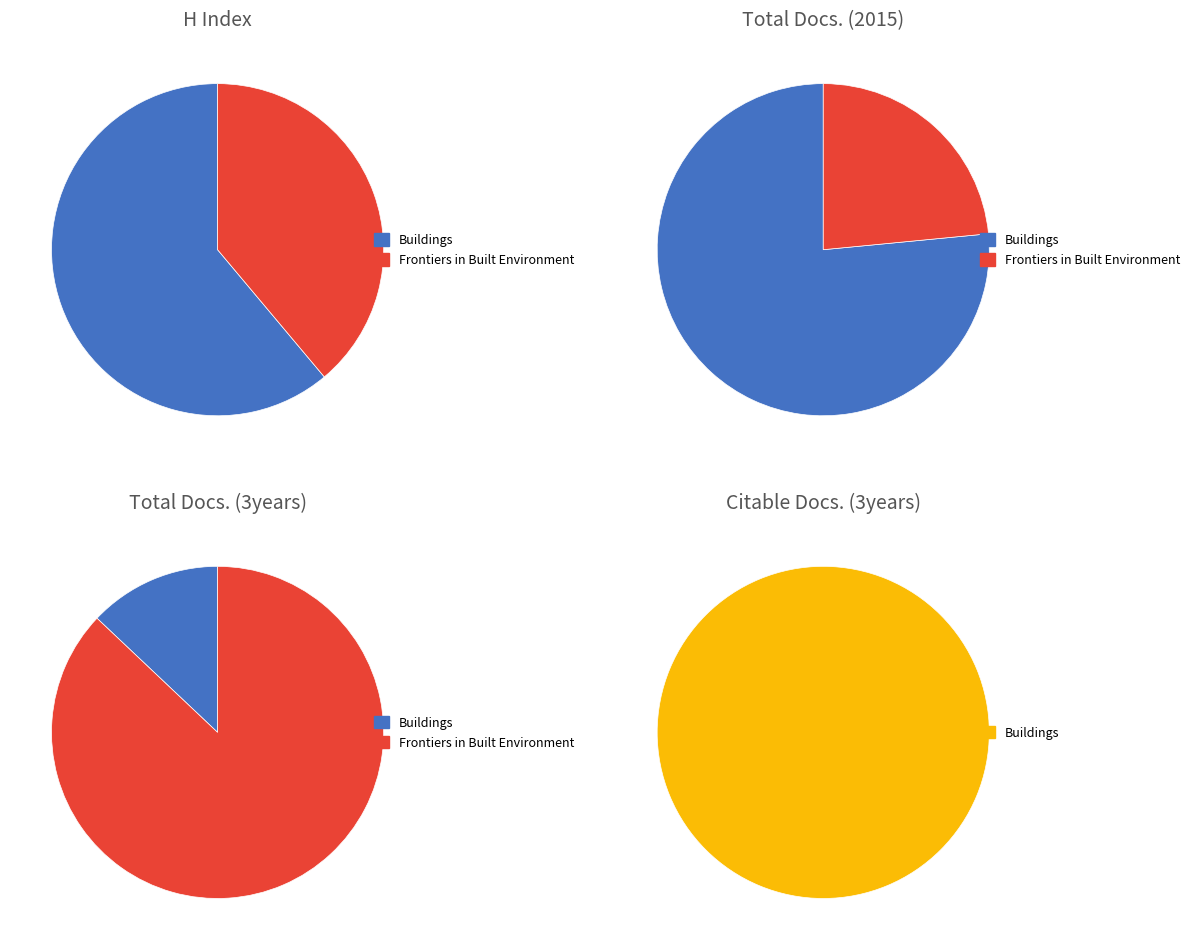

What is the total percentage of Buildings and Frontiers in Built Environment?

100.0%